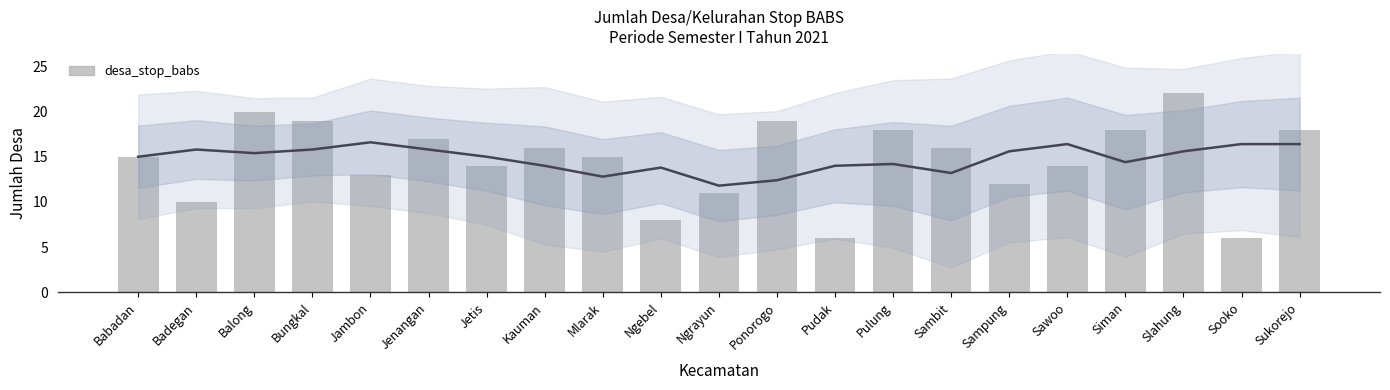

What is the label of the 9th bar from the right?

Pudak